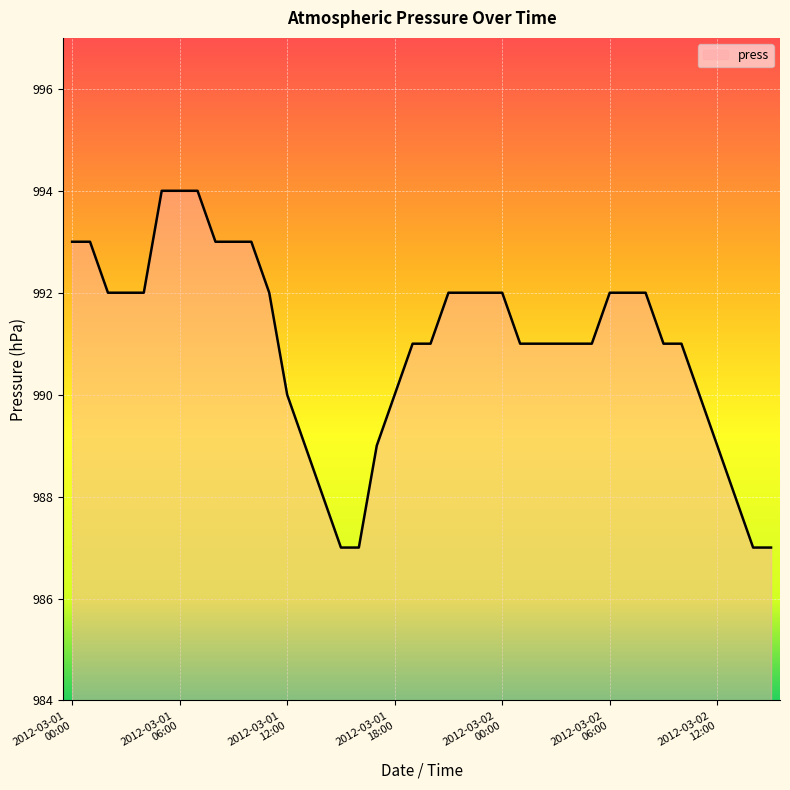

What is the greatest value displayed?

994